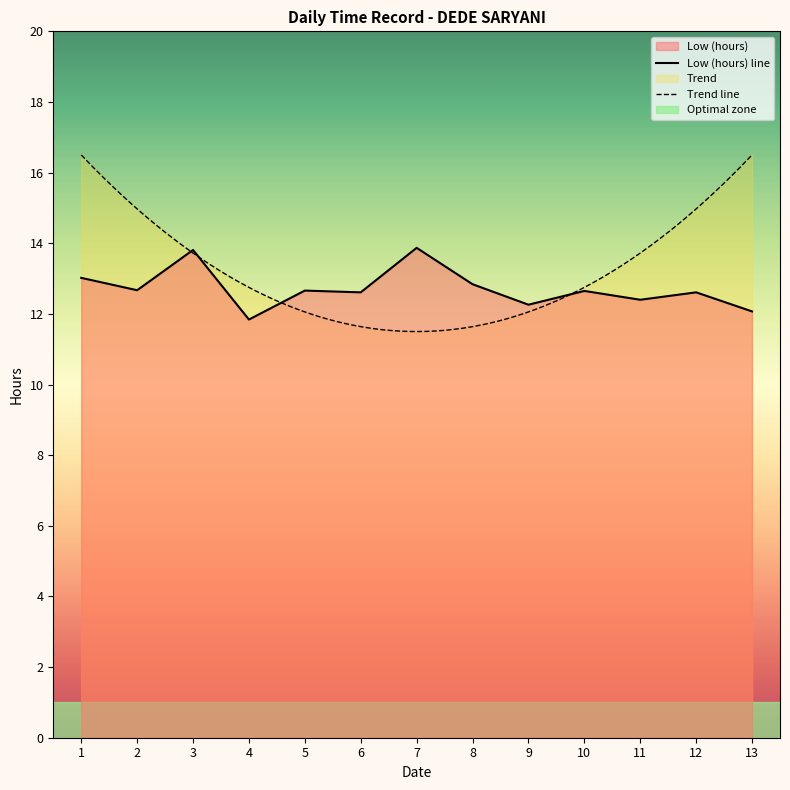

At which label is the value closest to 12?

13